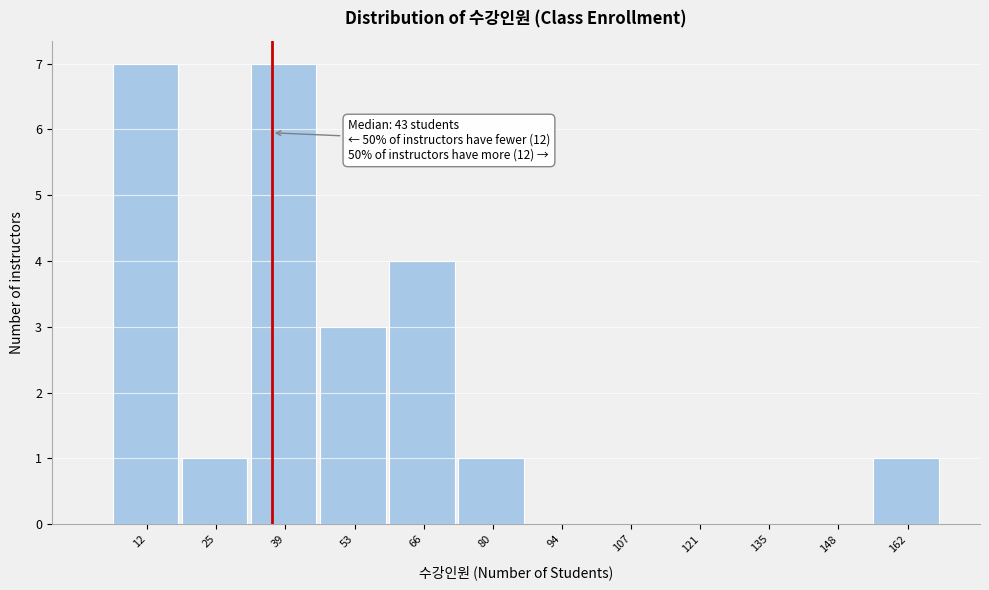

Reading left to right, list all the values displayed in this chart.

12=7	25=1	39=7	53=3	66=4	80=1	94=0	107=0	121=0	135=0	148=0	162=1